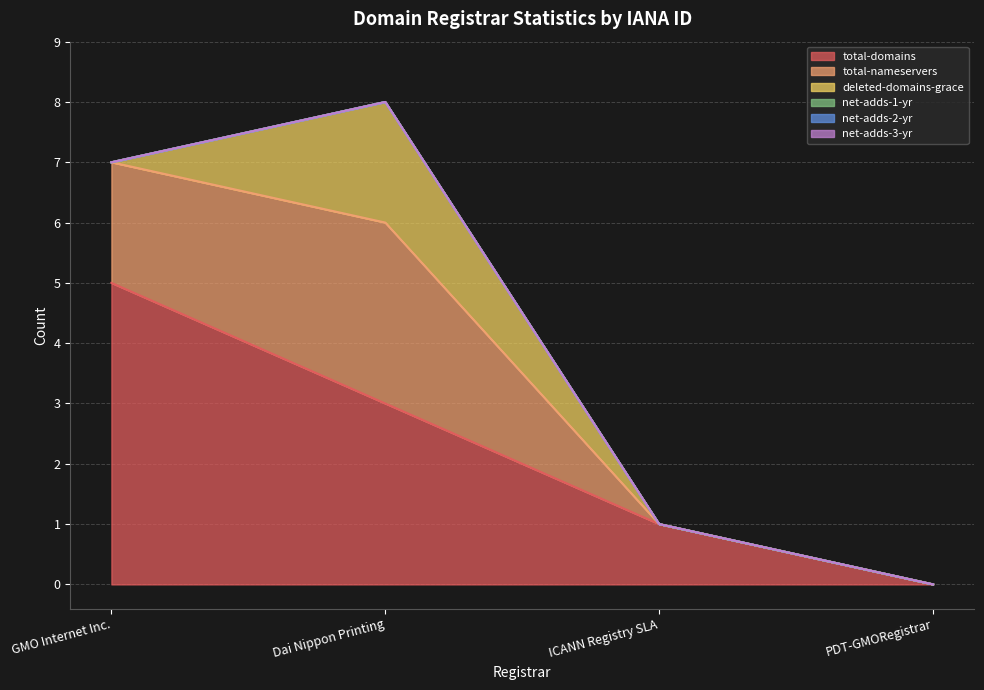

The net-adds-1-yr series shows 0 at Dai Nippon Printing. True or false?

True